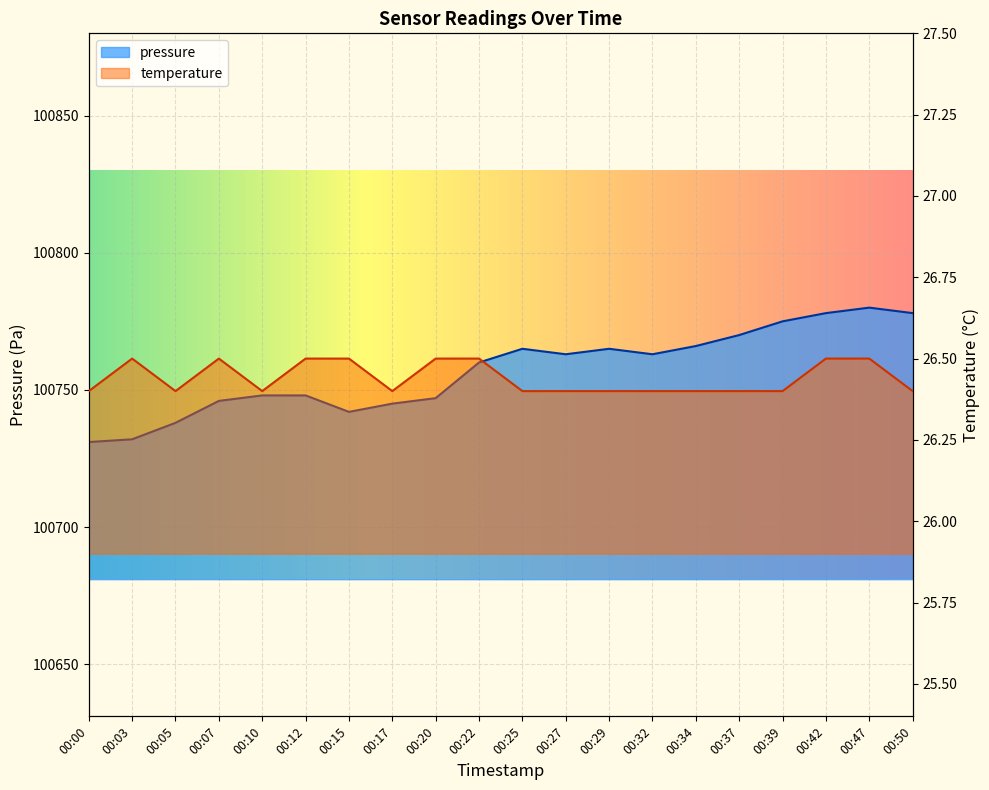

True or false: temperature has a value of 26.5 at 00:12.

True